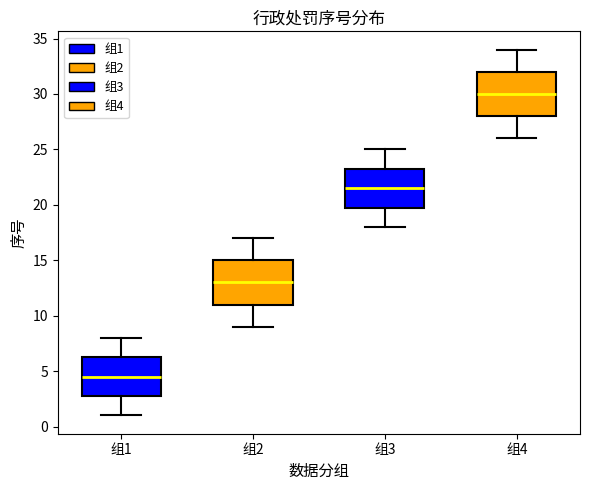

Where does the median line of the box for 组2 sit on the y-axis? The values are not printed on the chart, so give them approximately, as read against the axis.

13.0